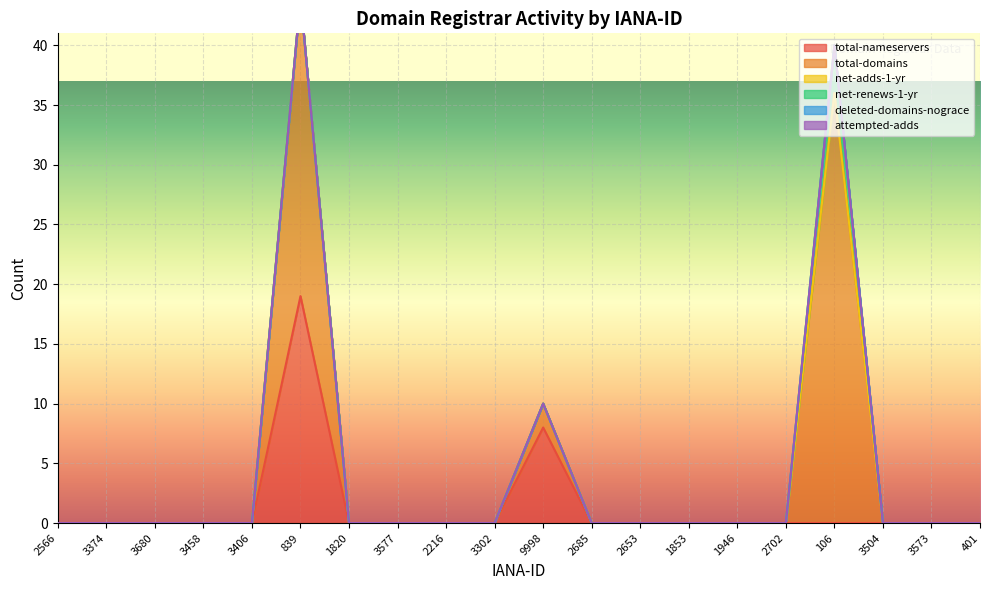

True or false: deleted-domains-nograce and net-adds-1-yr intersect in this chart.

False